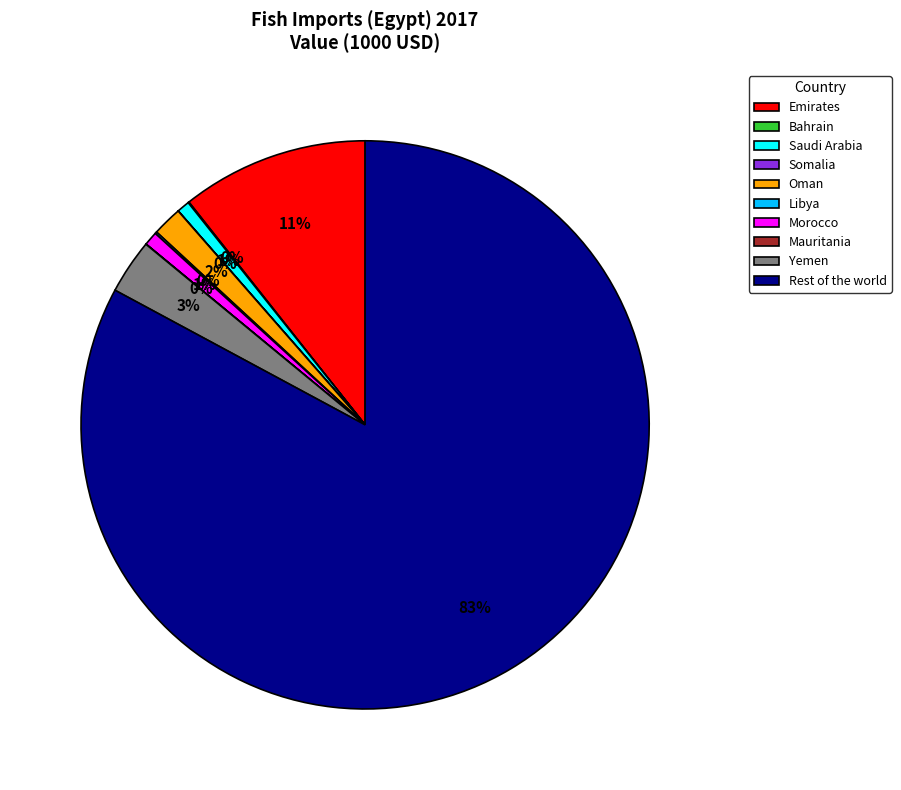

Does Saudi Arabia account for over 50% of the chart?

No